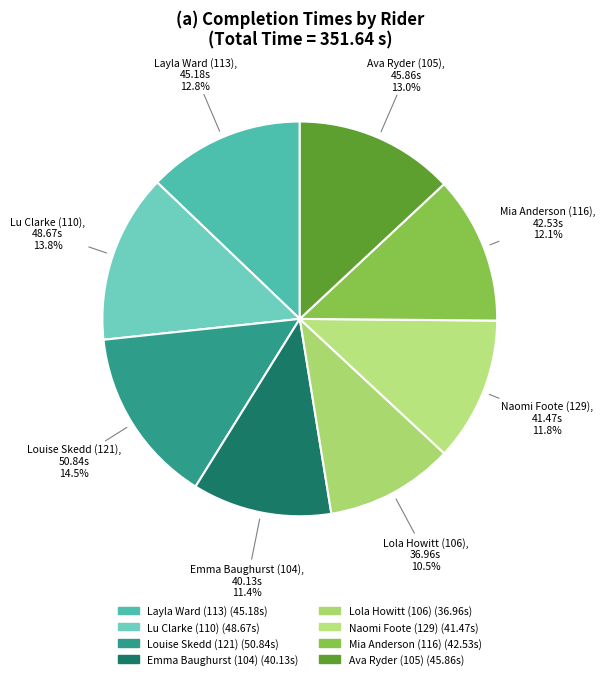

What is the smallest slice in the pie chart?

Lola Howitt (106)